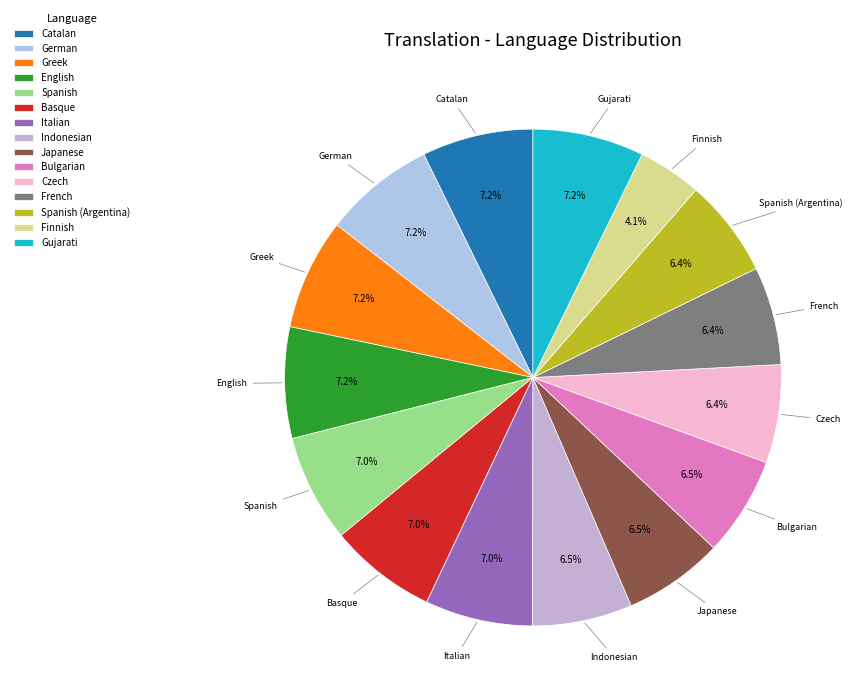

True or false: Finnish accounts for 19% of the total.

False